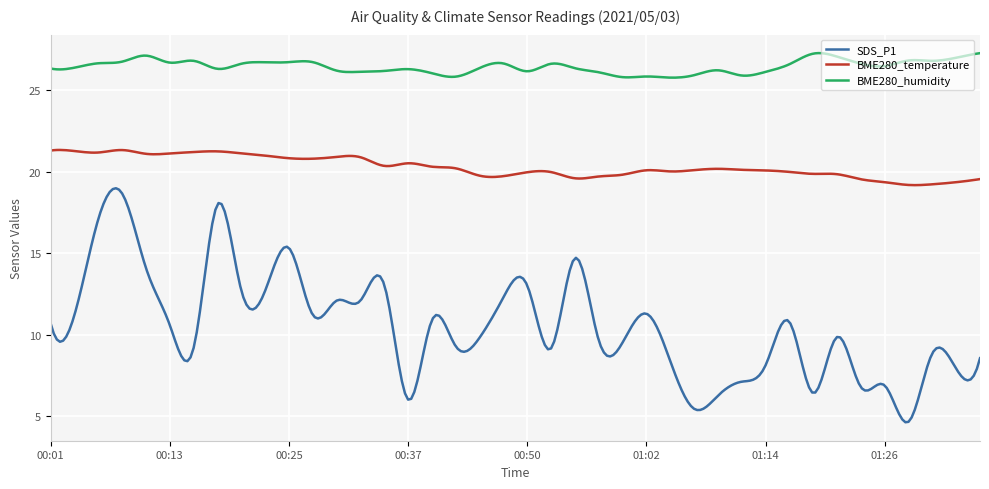

Which series has the largest range (max minus min)?

SDS_P1